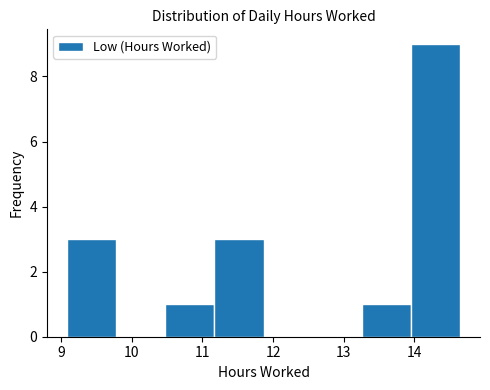

Over which range of the x-axis is the bar tallest?

14.0 to 14.7